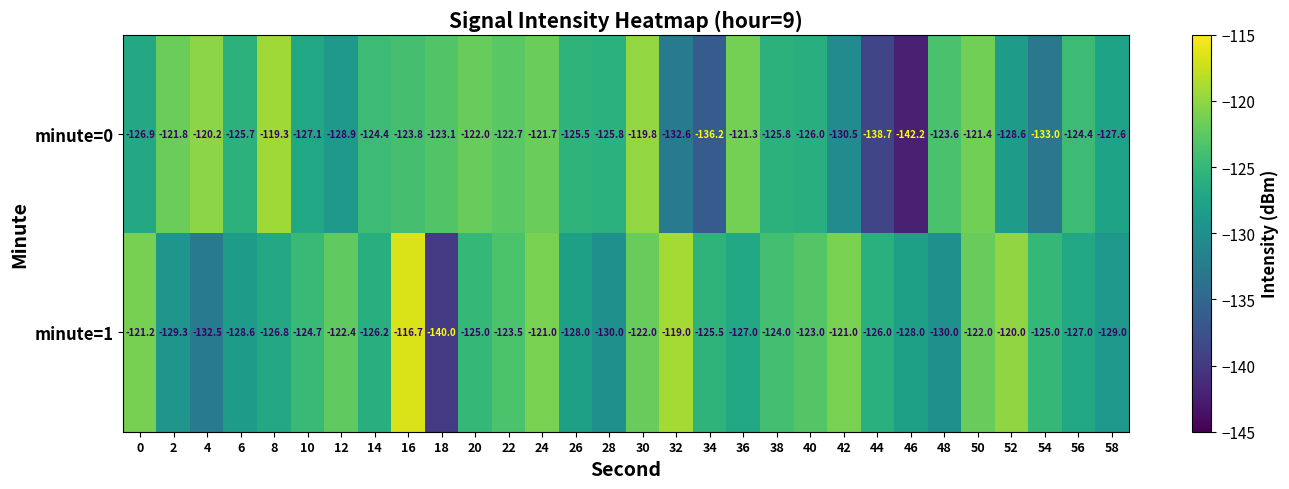

List the series in order of their overall mean, highest first.

minute=1, minute=0